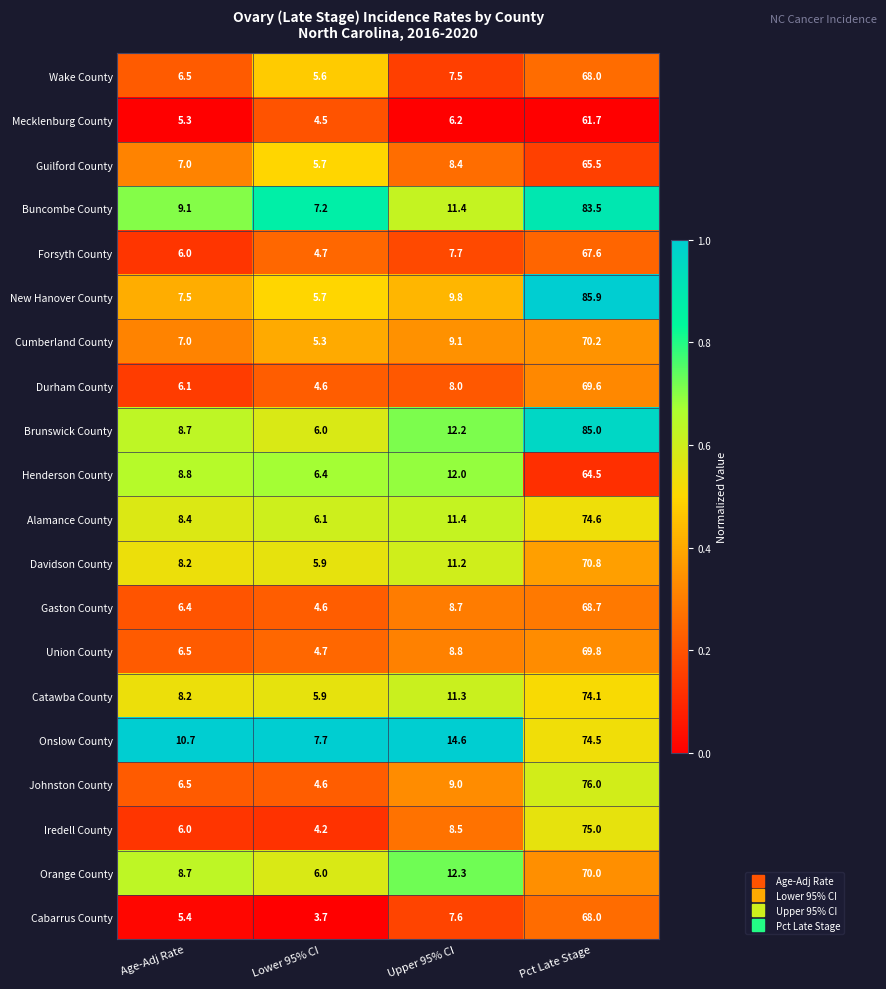

Which category has the highest value in the Wake County series?

Pct Late Stage